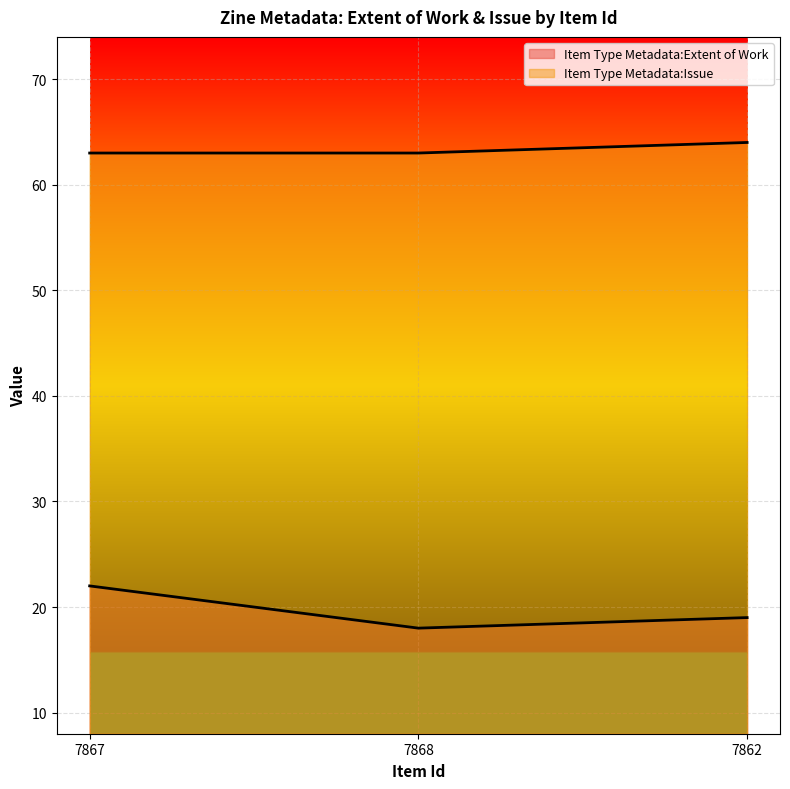

What is the difference between the Item Type Metadata:Extent of Work values at 7867 and 7862?

3